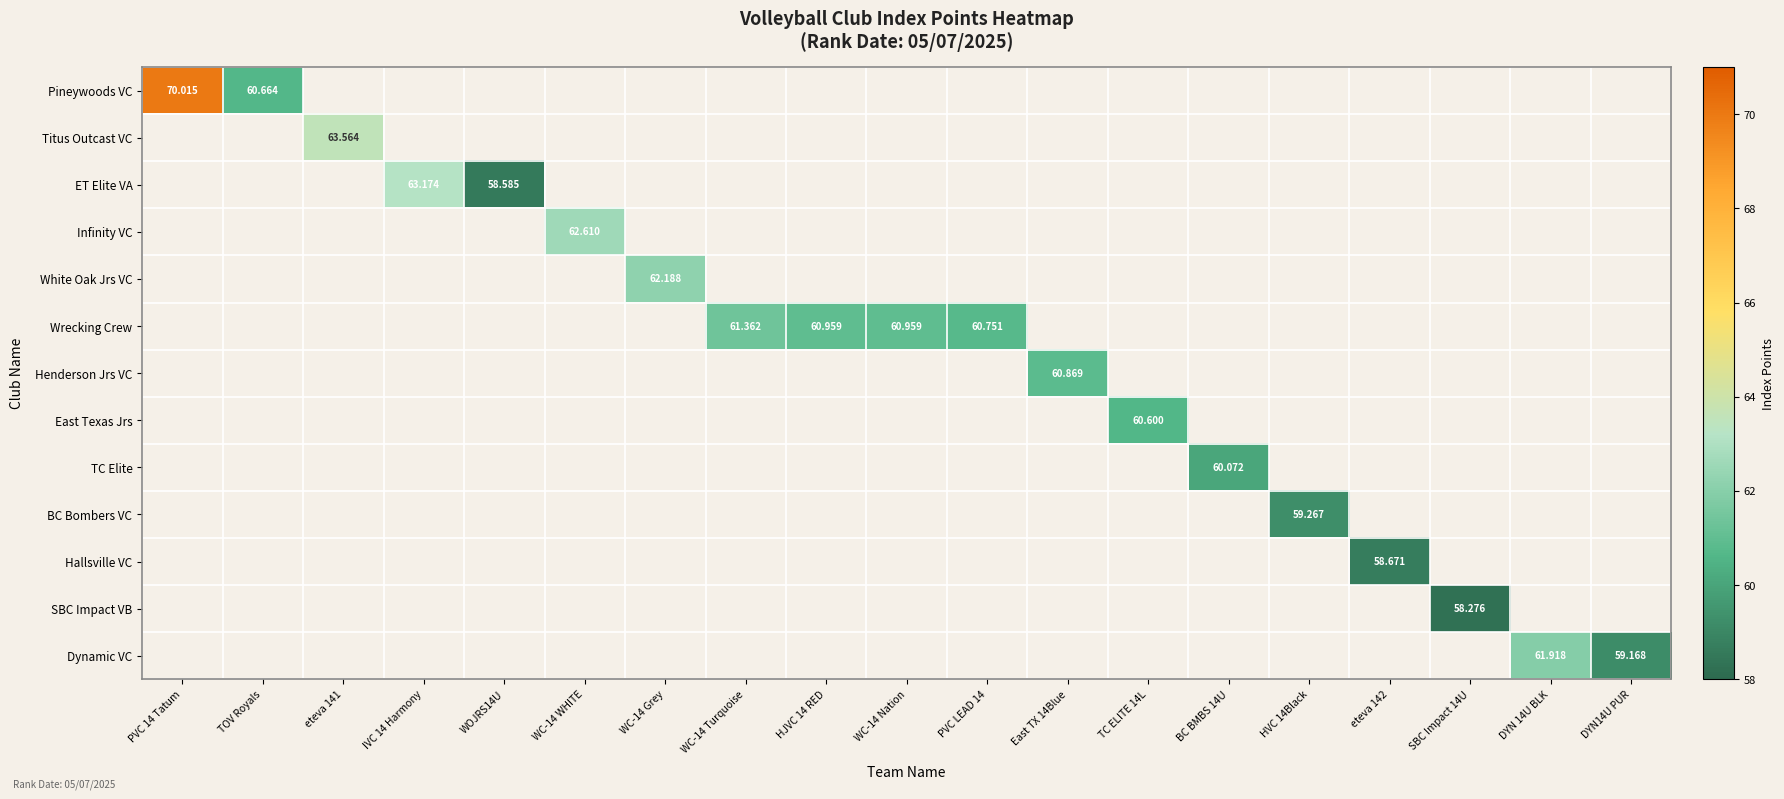

Is the value of TC Elite at East TX 14Blue greater than the value of Pineywoods VC at WC-14 Nation?

No